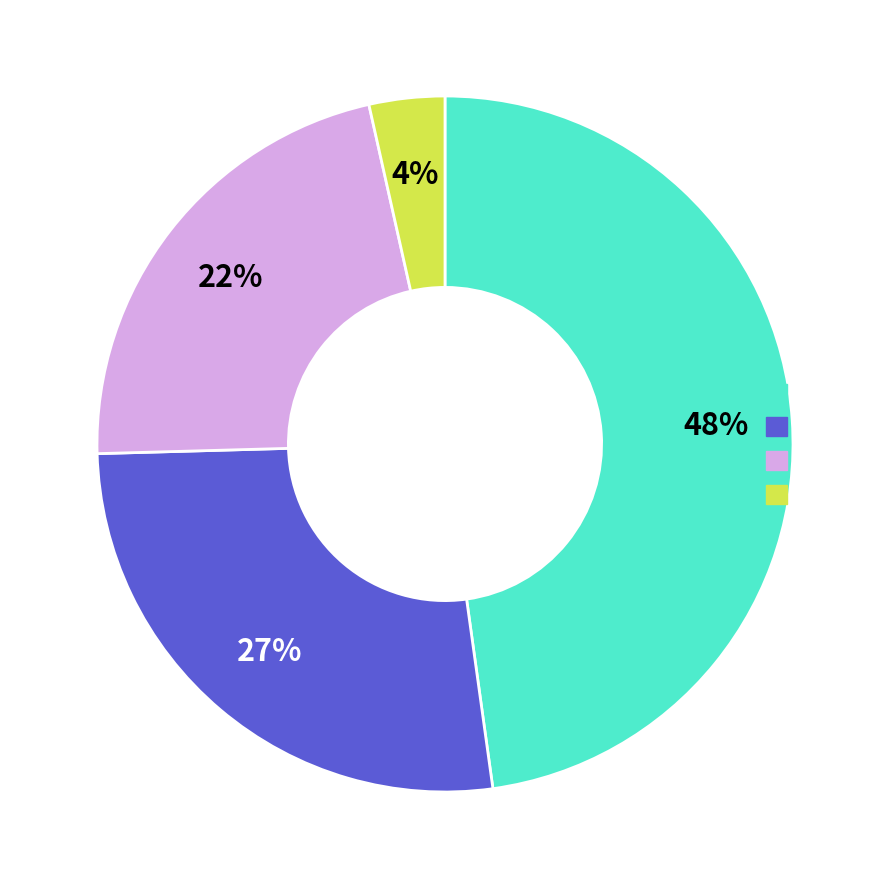

Is there a majority slice in this chart?

No